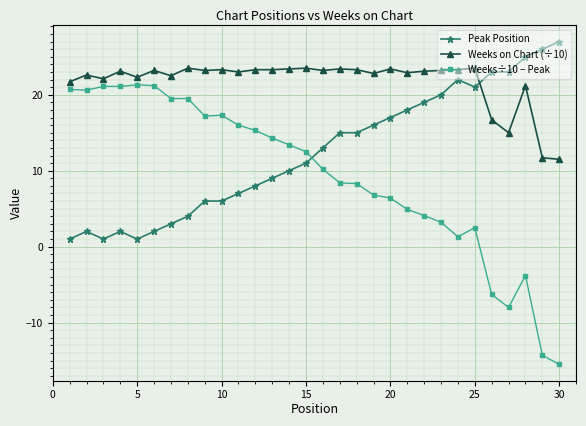

Which series has the widest spread of values?

Weeks÷10 − Peak